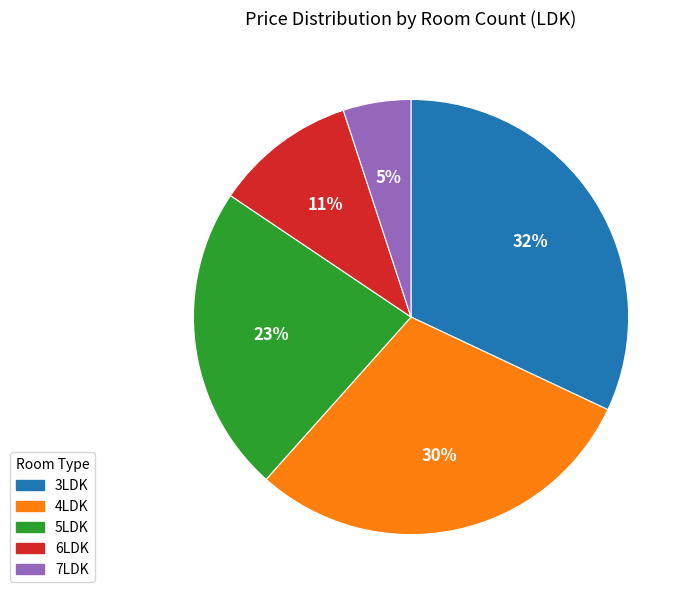

The 6LDK slice represents 11% of the pie. True or false?

True